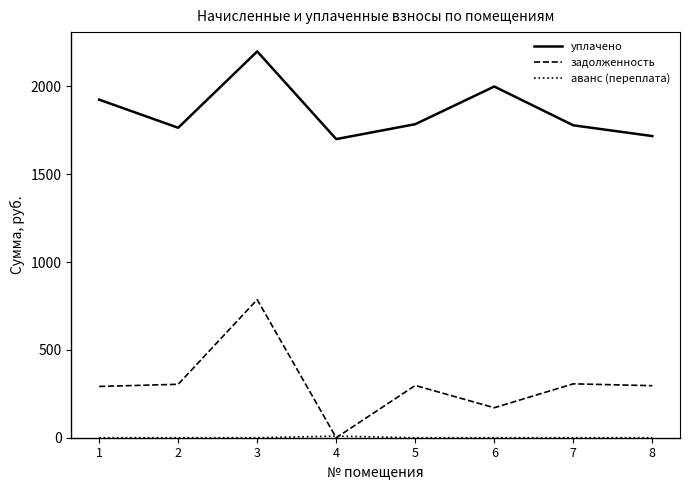

Which series has the largest total across all categories?

уплачено